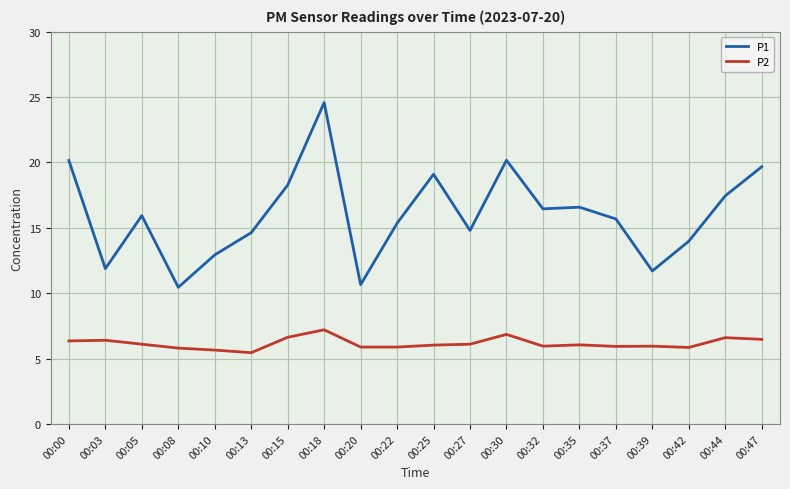

True or false: P1 and P2 cross at least once.

False